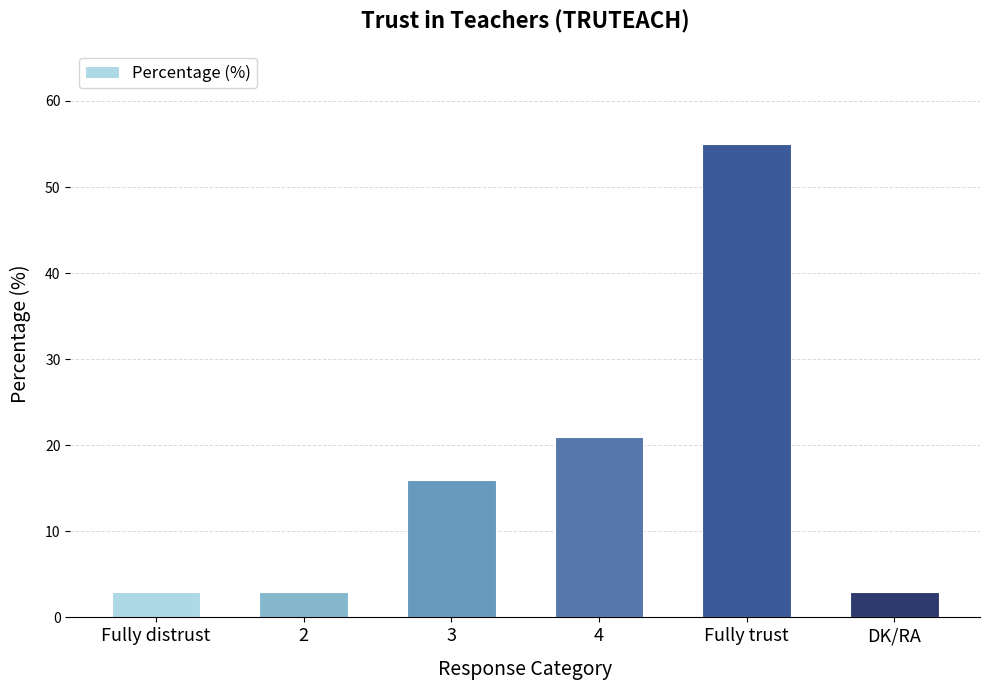

Count the number of data series in this chart.

1